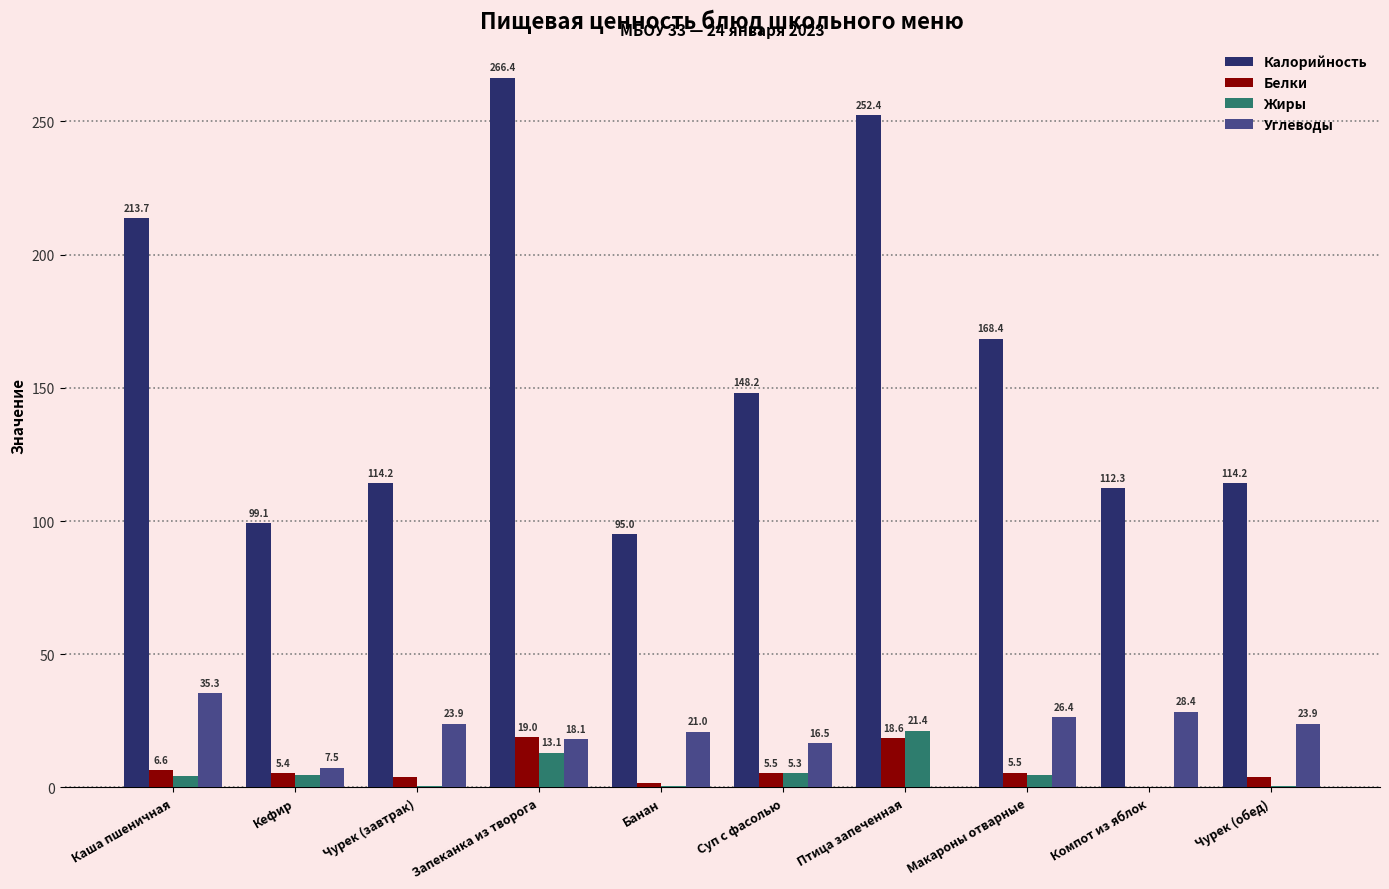

Count the number of data series in this chart.

4